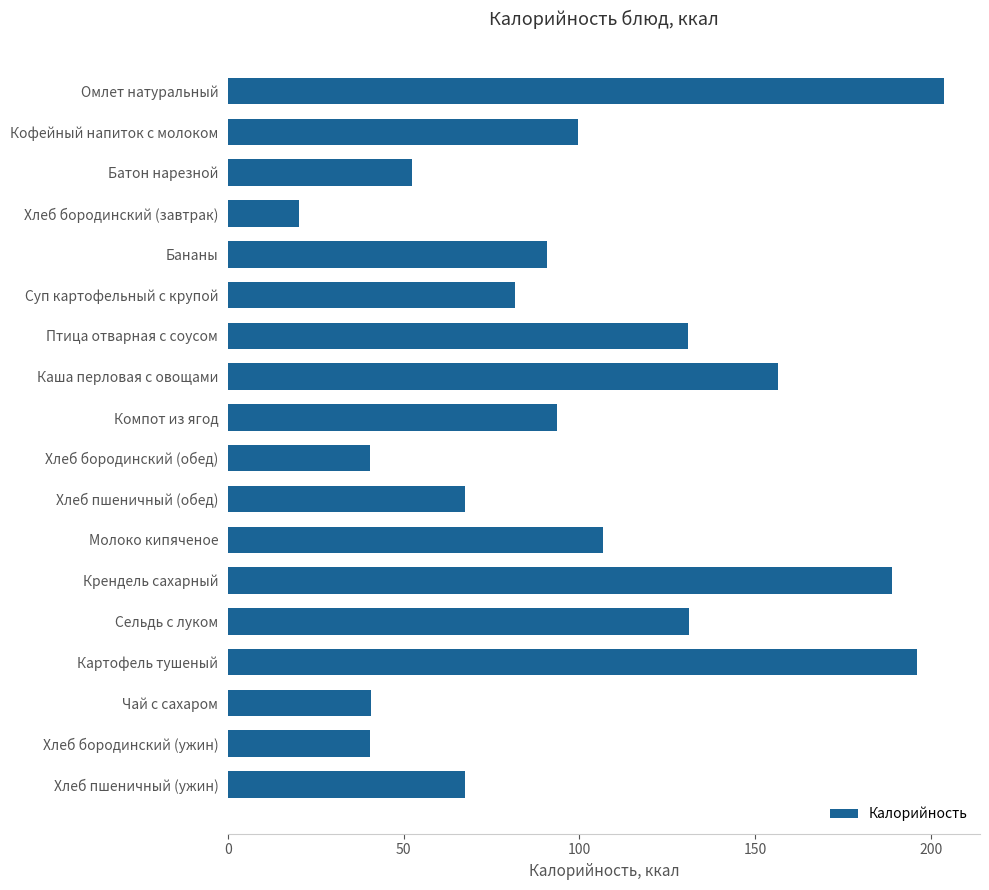

The chart shows a value of 67.6 at Хлеб пшеничный (ужин). True or false?

True